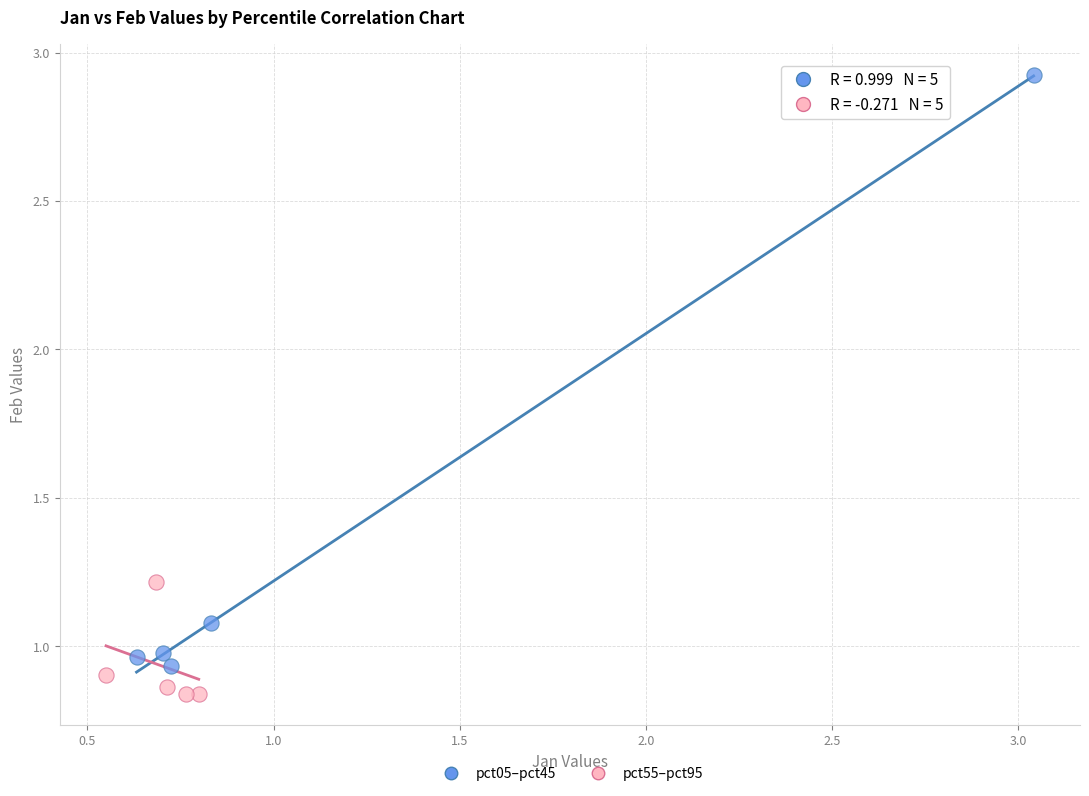

Which series contains the lowest Y value?

pct55–pct95